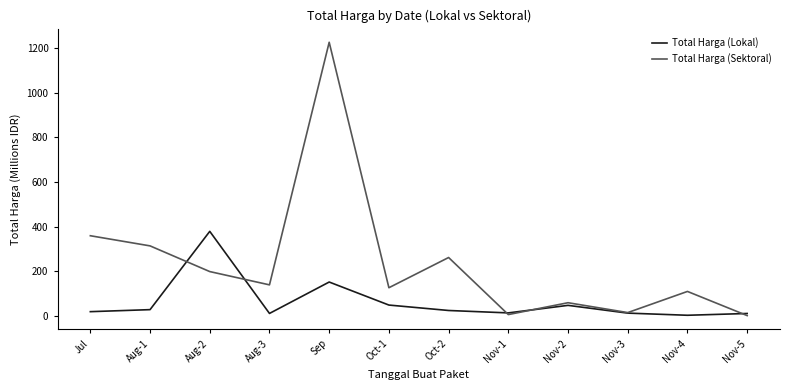

Does the chart display data point markers on the line(s)?

No